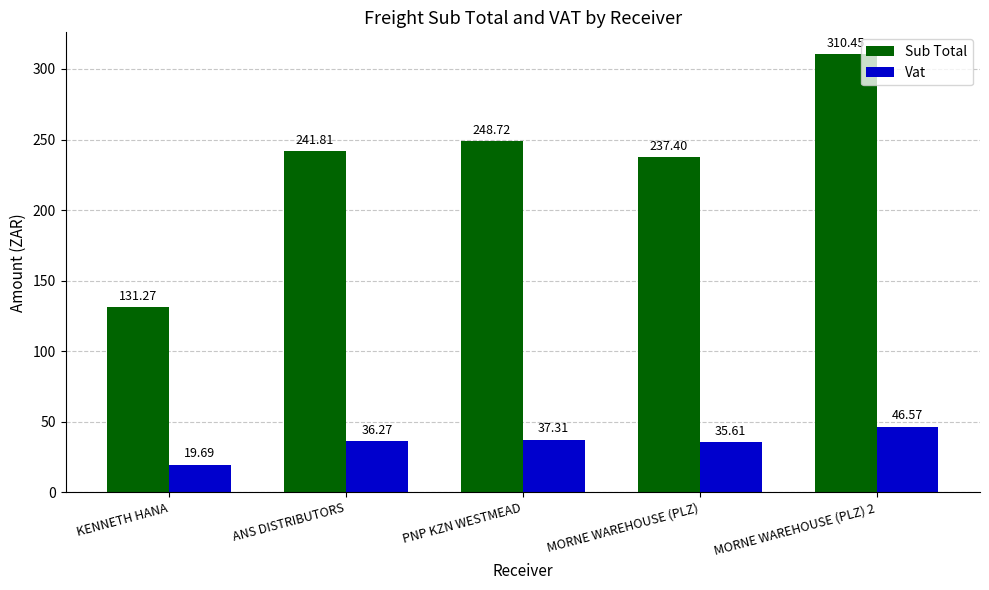

List the series in order of their overall mean, highest first.

Sub Total, Vat